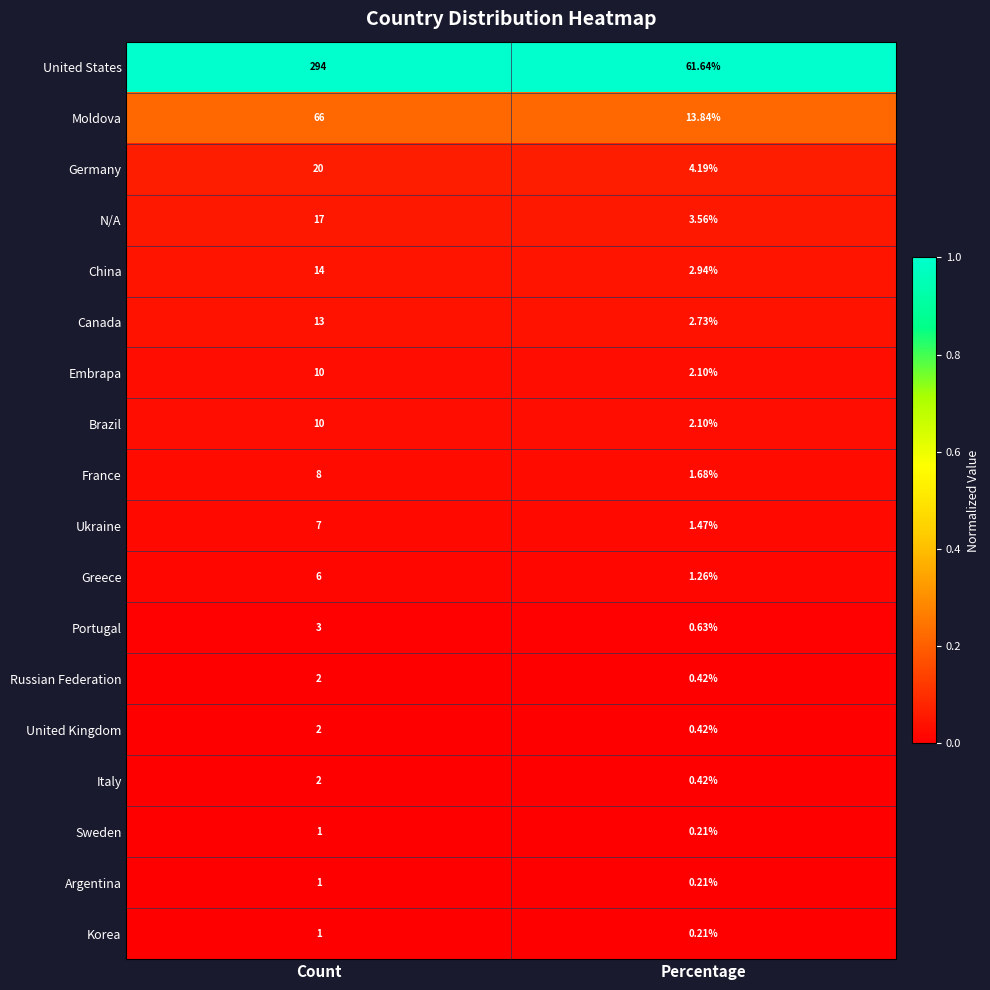

At which label is Greece closest to 3?

Percentage